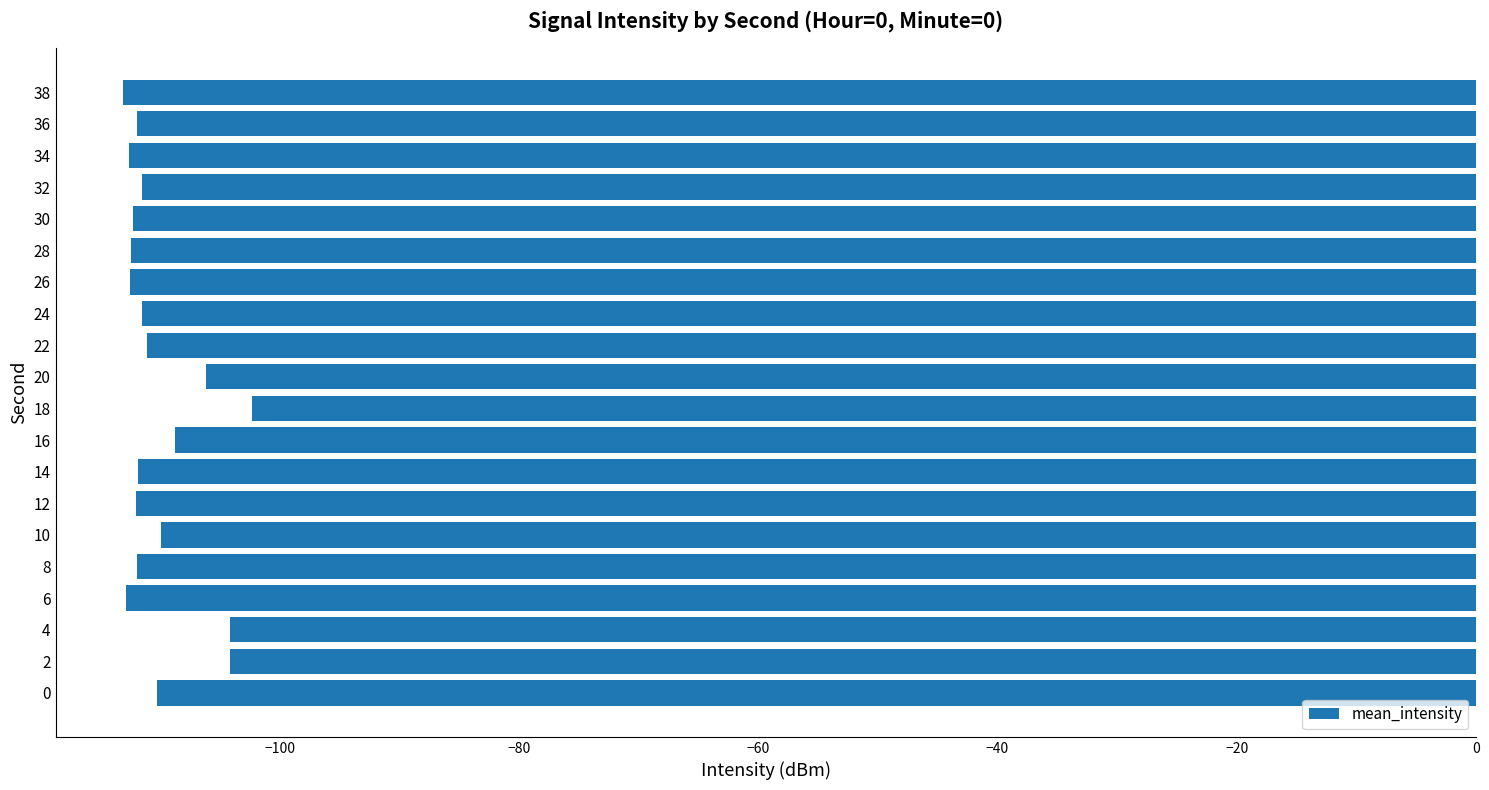

Which has a higher value, 6 or 4?

4